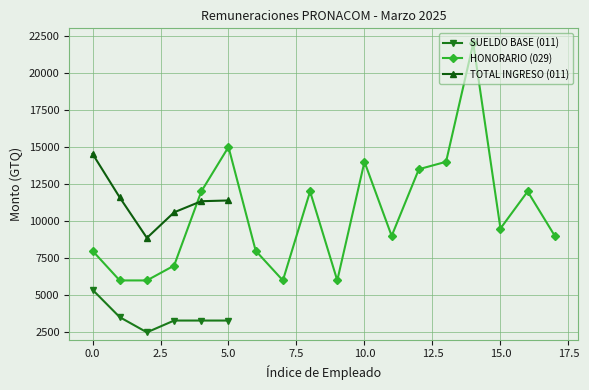

True or false: TOTAL INGRESO (011) and SUELDO BASE (011) cross at least once.

False